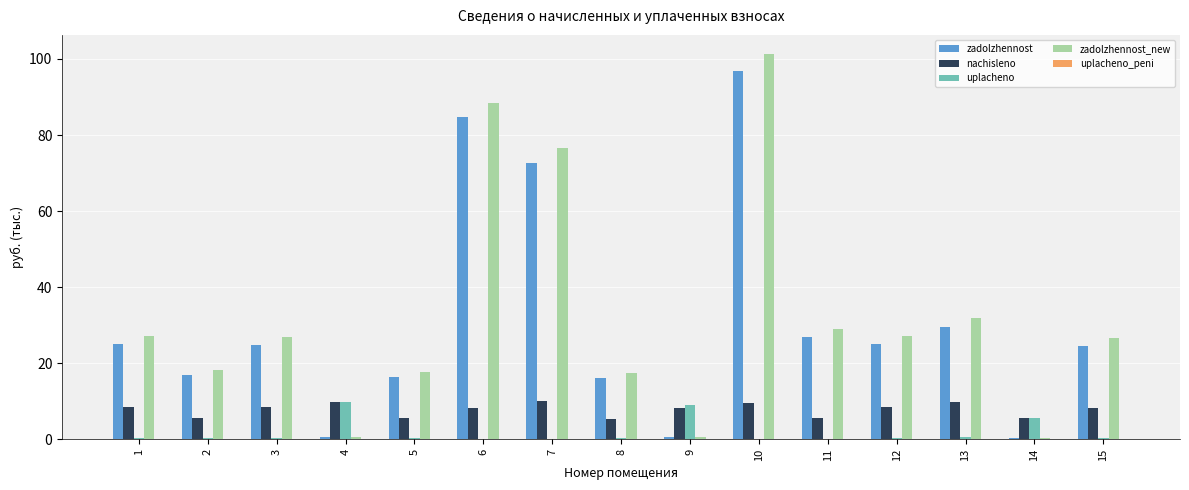

Which series has the largest range (max minus min)?

zadolzhennost_new